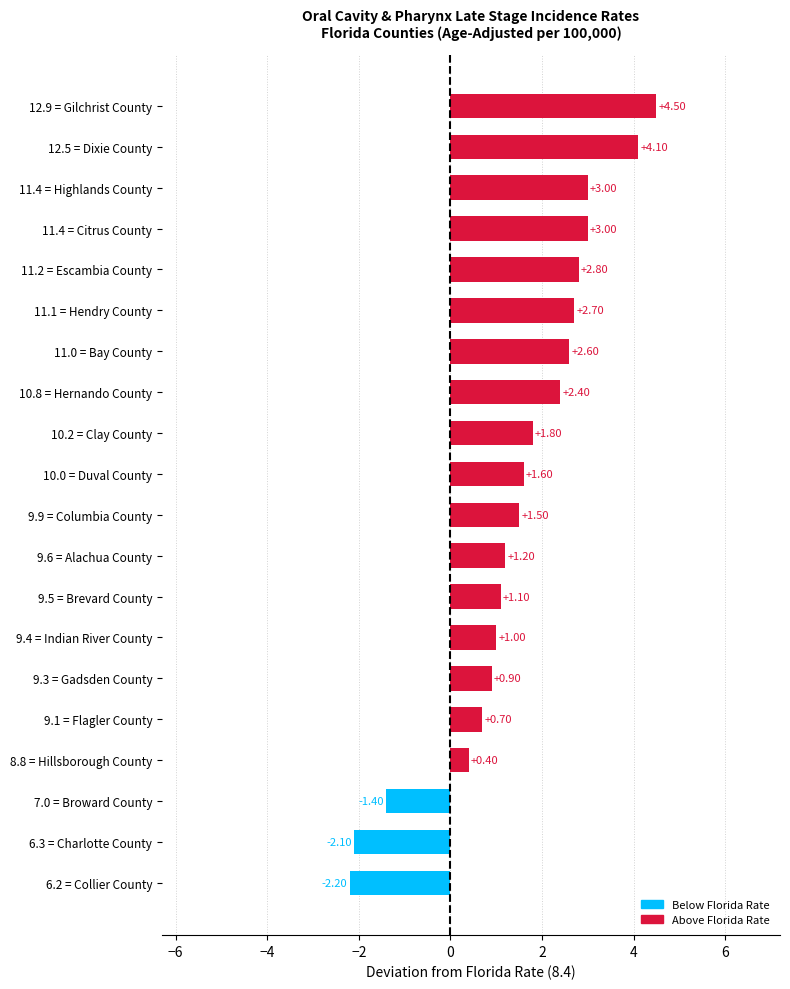

Which has a higher value, 11.4 = Citrus County or 9.1 = Flagler County?

11.4 = Citrus County